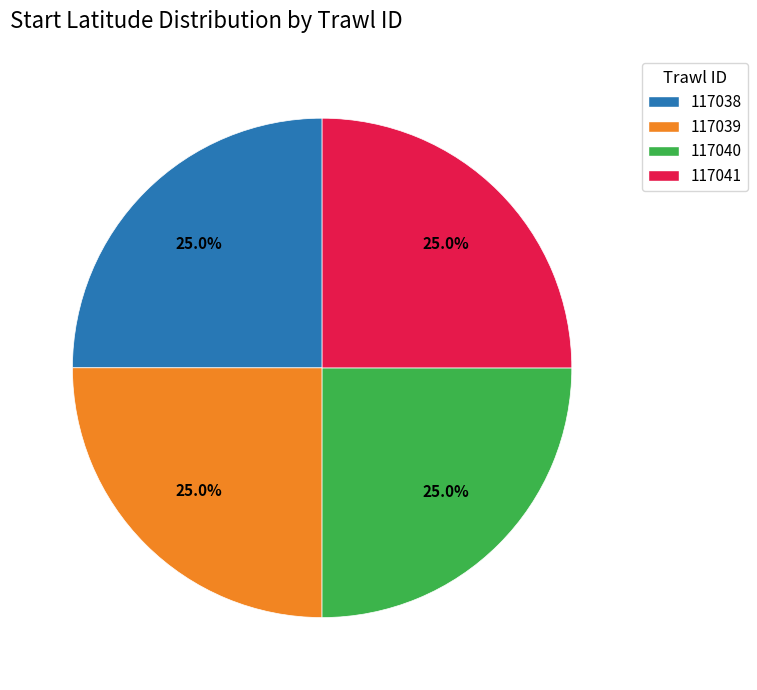

What percentage is the 117039 slice, to the nearest percent?

25%